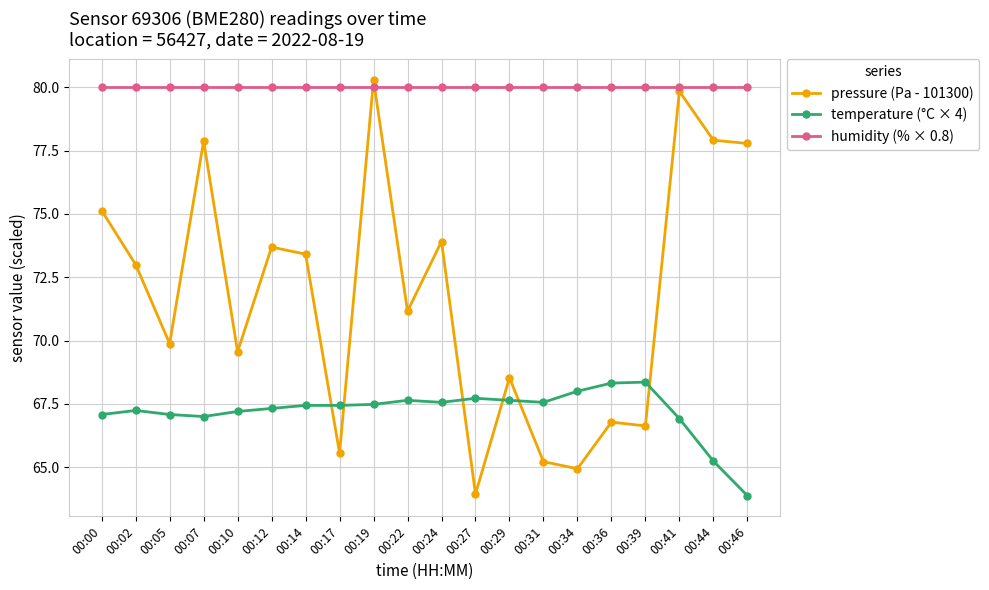

Where do pressure (Pa - 101300) and temperature (°C × 4) first cross each other?

00:14 and 00:17